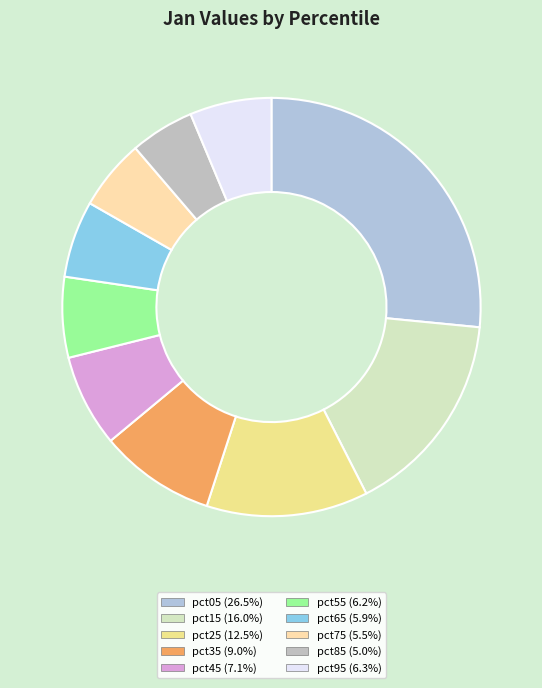

To the nearest percent, what is the difference between the pct25 and pct35 slice percentages?

4%